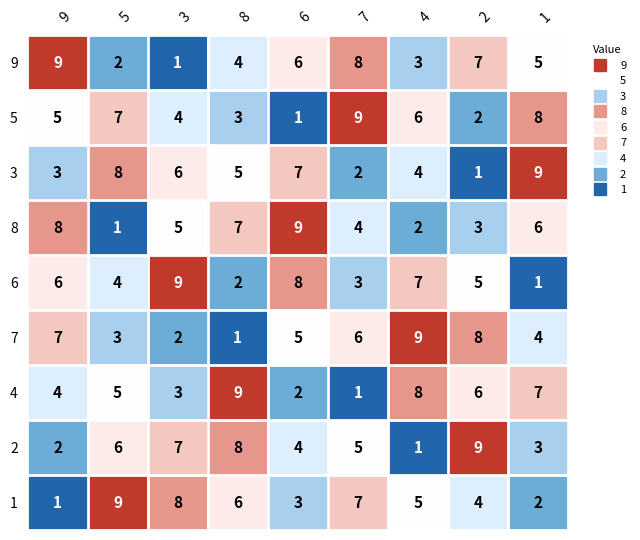

At 3, list the series in order from smallest to largest.

9, 7, 4, 5, 8, 3, 2, 1, 6